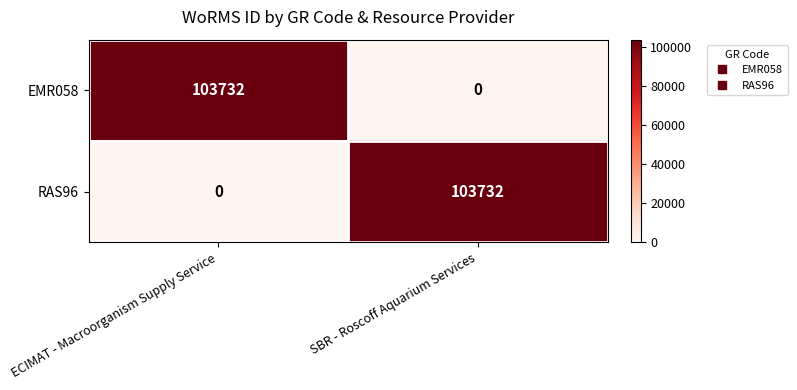

How many data points does each series have?

2